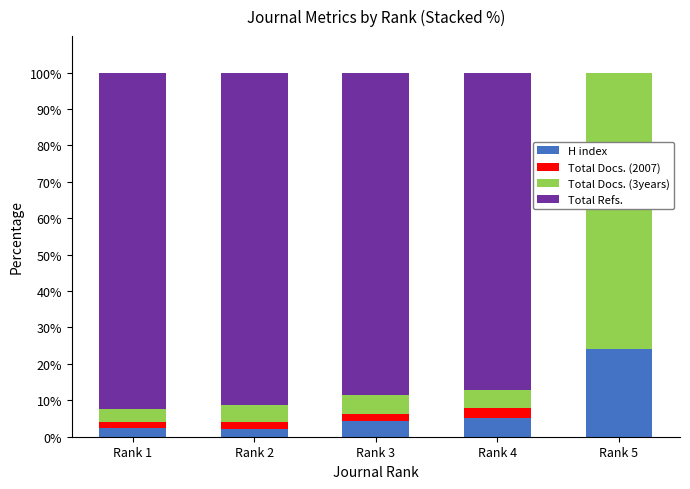

What is the total value across all series at Rank 5?

100.0